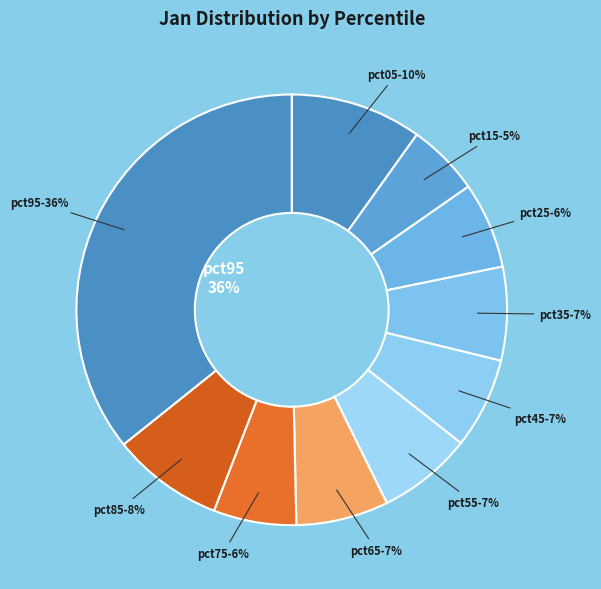

To the nearest percent, what percentage of the pie is pct65?

7%